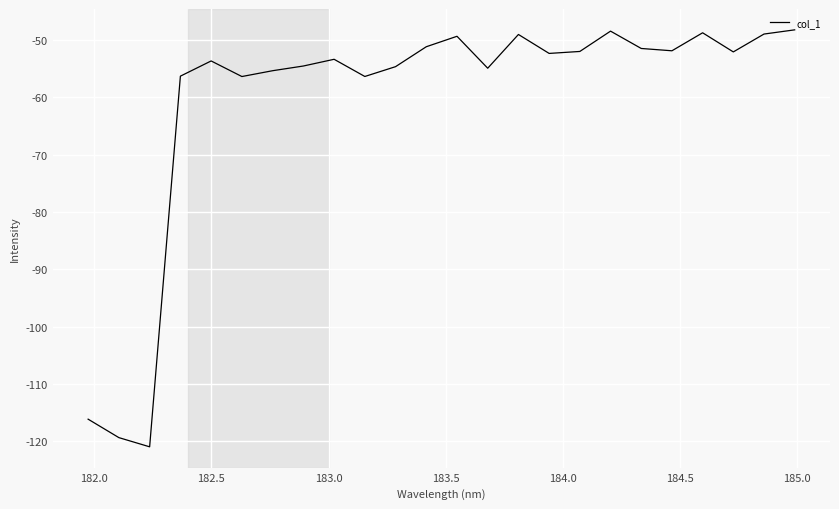

What is the greatest value displayed?

-48.2